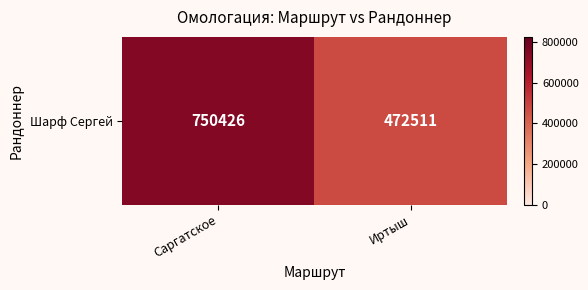

Is it true that the value at Саргатское is 1090060?

False